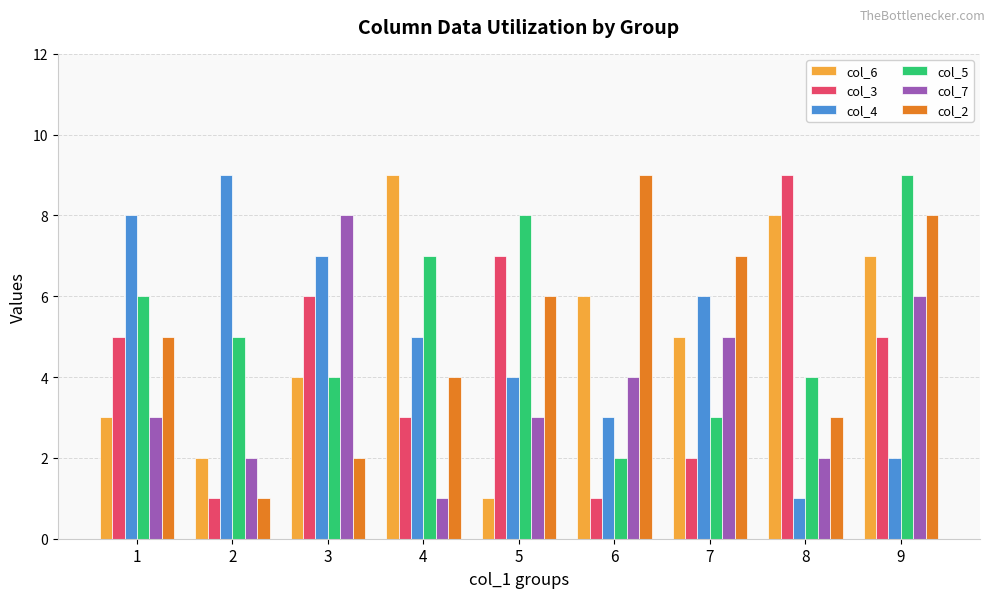

The col_7 series shows 3 at 5. True or false?

True